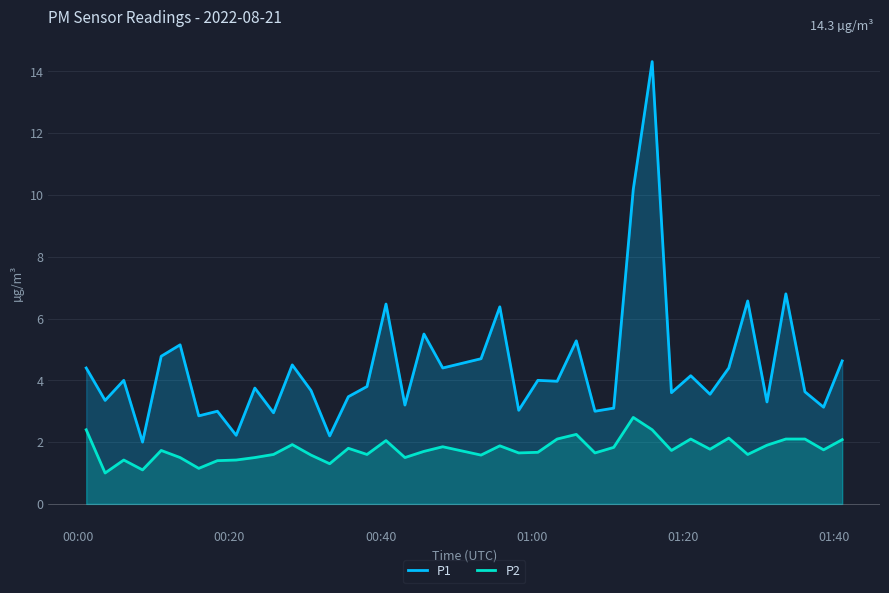

Which series has the largest range (max minus min)?

P1